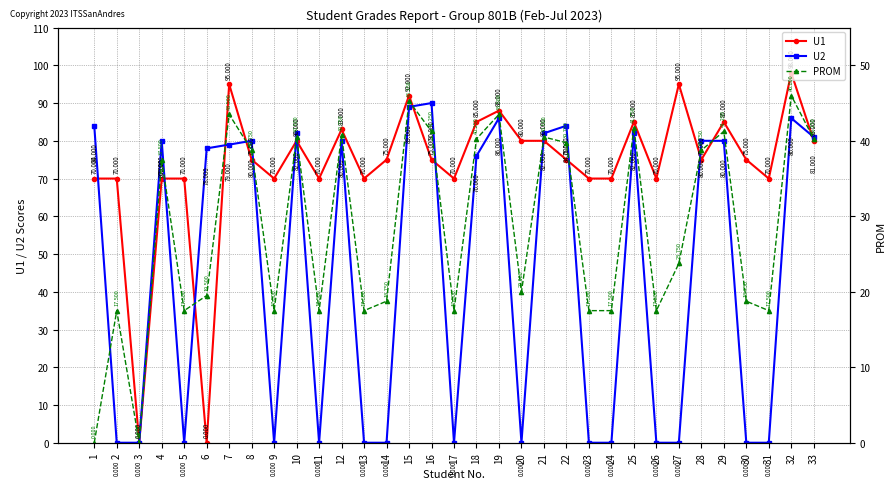

Reading left to right, transcribe all the data shown in this chart.

U1: 70.0	70.0	0.0	70.0	70.0	0.0	95.0	75.0	70.0	80.0	70.0	83.0	70.0	75.0	92.0	75.0	70.0	85.0	88.0	80.0	80.0	75.0	70.0	70.0	85.0	70.0	95.0	75.0	85.0	75.0	70.0	98.0	80.0
U2: 84.0	0.0	0.0	80.0	0.0	78.0	79.0	80.0	0.0	82.0	0.0	80.0	0.0	0.0	89.0	90.0	0.0	76.0	86.0	0.0	82.0	84.0	0.0	0.0	82.0	0.0	0.0	80.0	80.0	0.0	0.0	86.0	81.0
PROM: 0.0	17.5	0.0	37.5	17.5	19.5	43.5	38.8	17.5	40.5	17.5	40.8	17.5	18.8	45.2	41.2	17.5	40.2	43.5	20.0	40.5	39.8	17.5	17.5	41.8	17.5	23.8	38.8	41.2	18.8	17.5	46.0	40.2